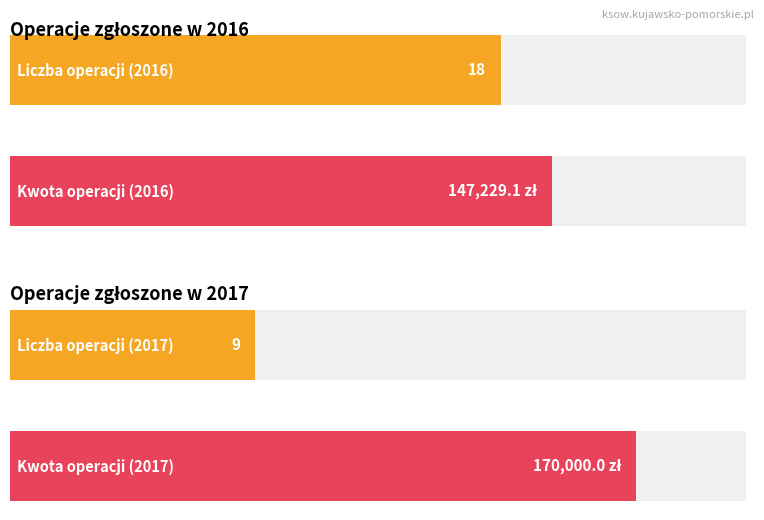

What is the approximate value of 2017 at Kwota (zł)?

170000.0